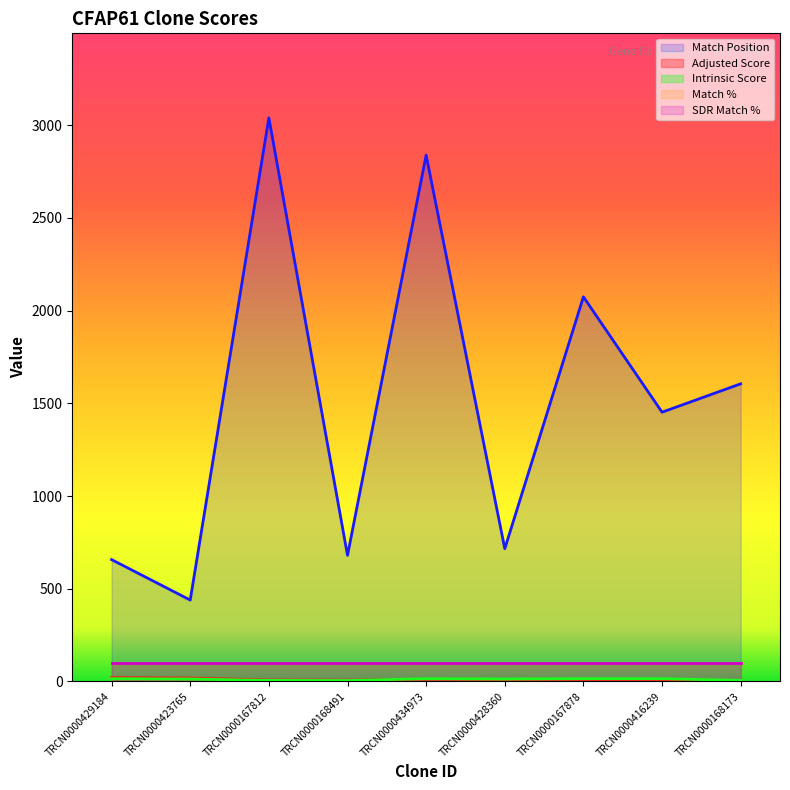

The Intrinsic Score series shows 15.0 at TRCN0000416239. True or false?

True